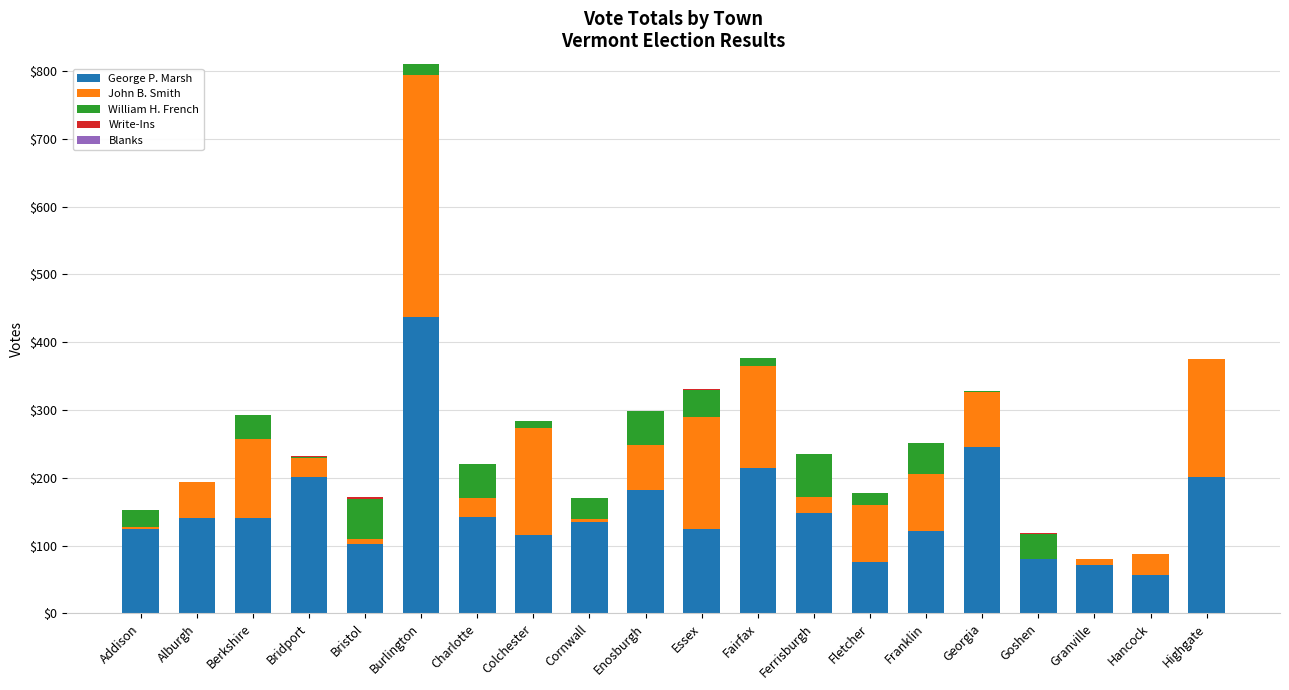

At which category is the sum across all series the highest?

Burlington